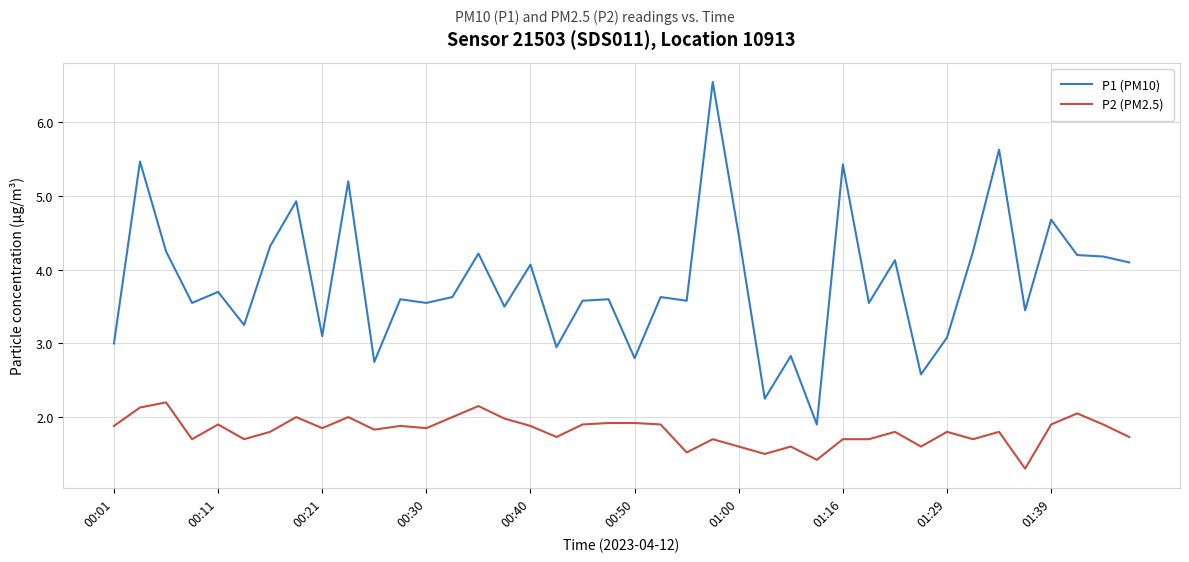

Which series has the largest range (max minus min)?

P1 (PM10)